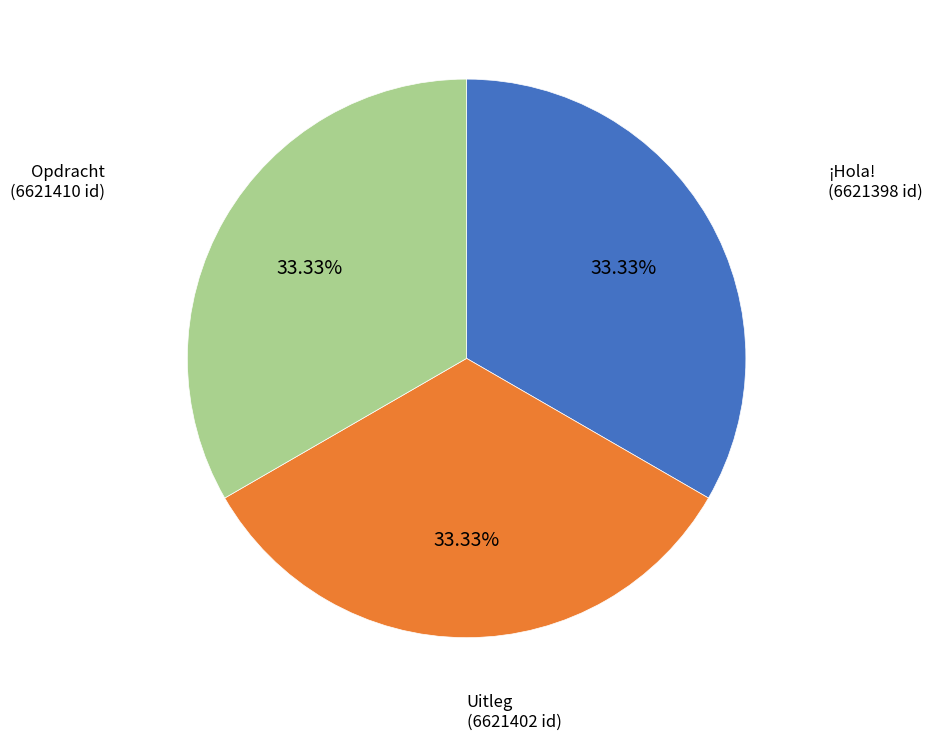

Combined, do Uitleg and Opdracht account for over 50%?

Yes